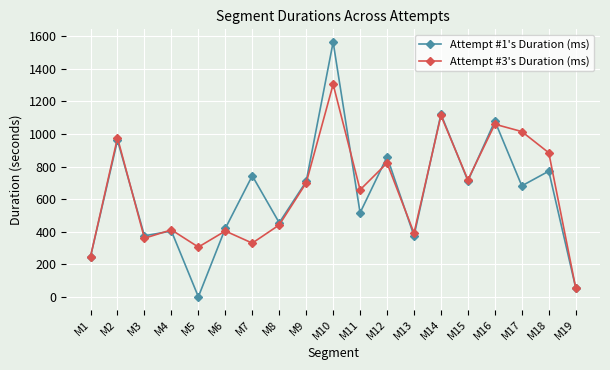

At how many categories does at least one series exceed 910?

5